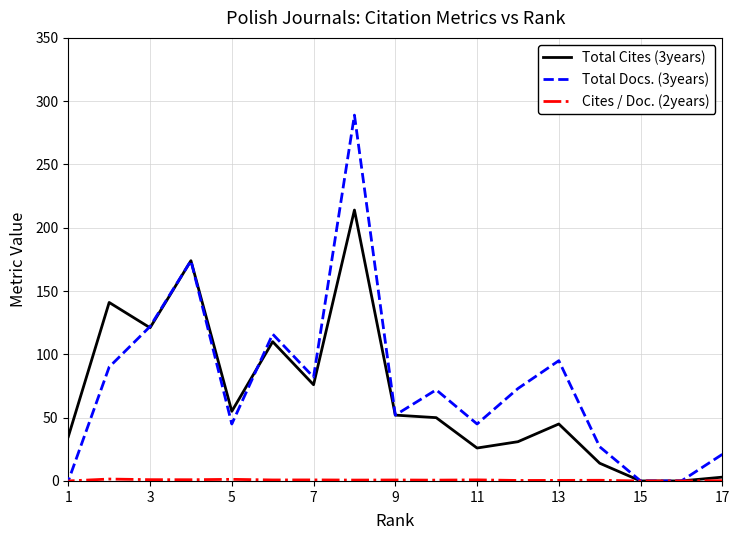

How many lines are shown in the chart?

3